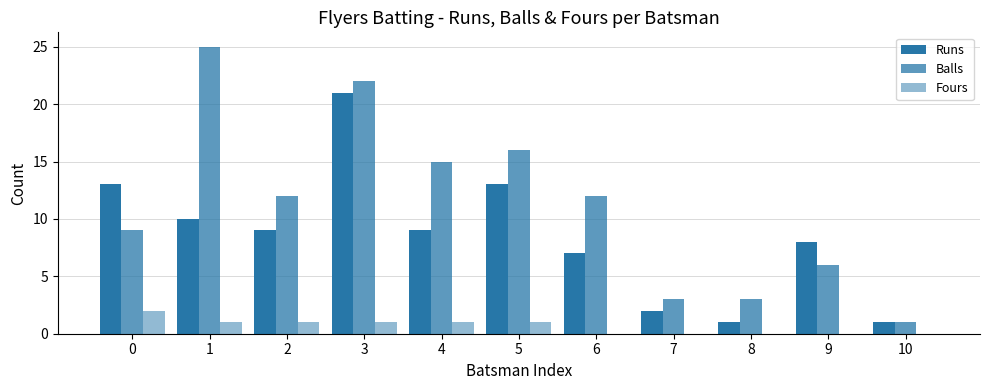

Reading left to right, list all the values displayed in this chart.

Runs: 0=13	1=10	2=9	3=21	4=9	5=13	6=7	7=2	8=1	9=8	10=1
Balls: 0=9	1=25	2=12	3=22	4=15	5=16	6=12	7=3	8=3	9=6	10=1
Fours: 0=2	1=1	2=1	3=1	4=1	5=1	6=0	7=0	8=0	9=0	10=0